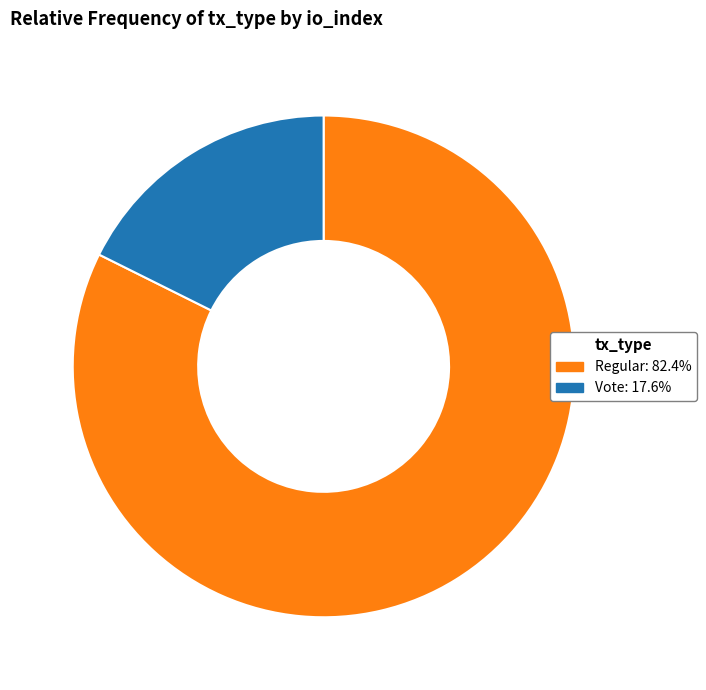

Does Regular: 82.4% account for over 50% of the chart?

Yes